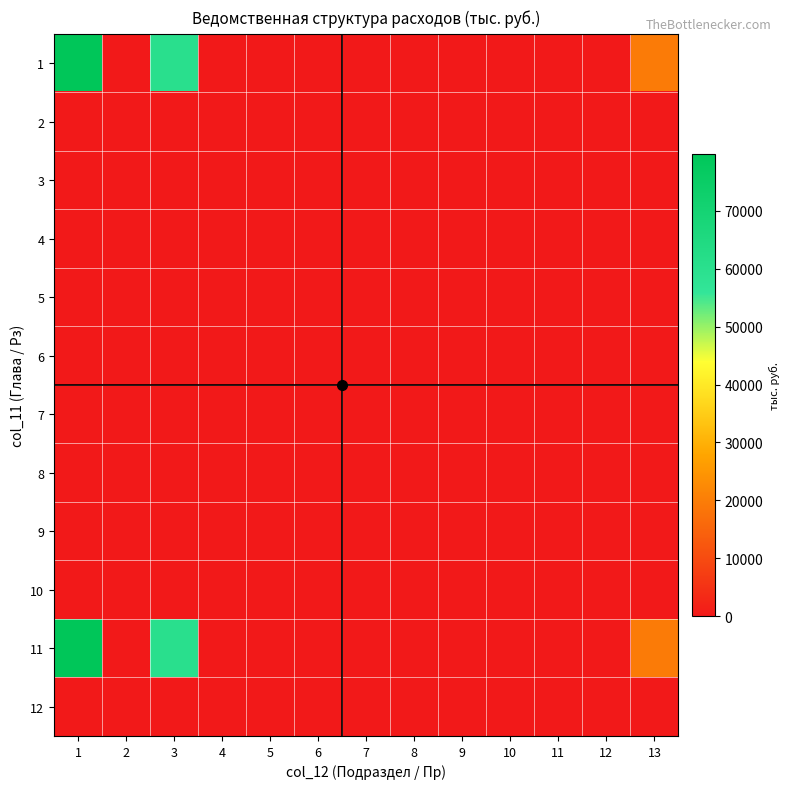

Rank the series at 6 from highest to lowest value.

1, 2, 3, 4, 5, 6, 7, 8, 9, 10, 11, 12